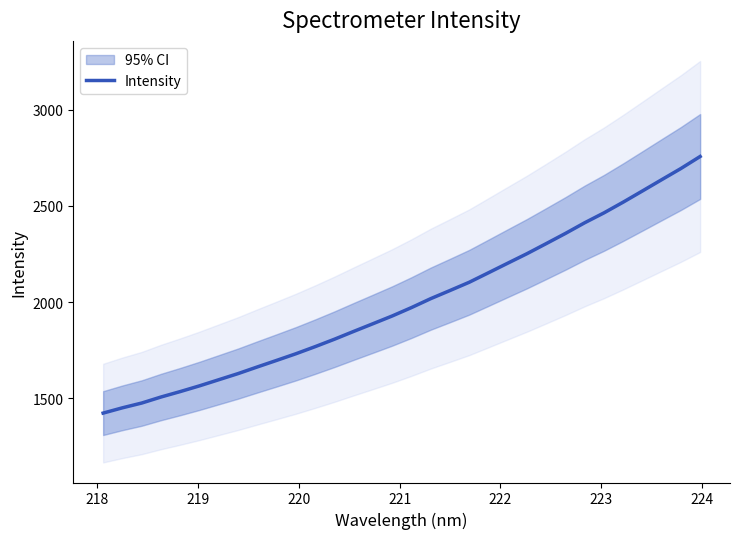

How many distinct data groups are displayed?

1